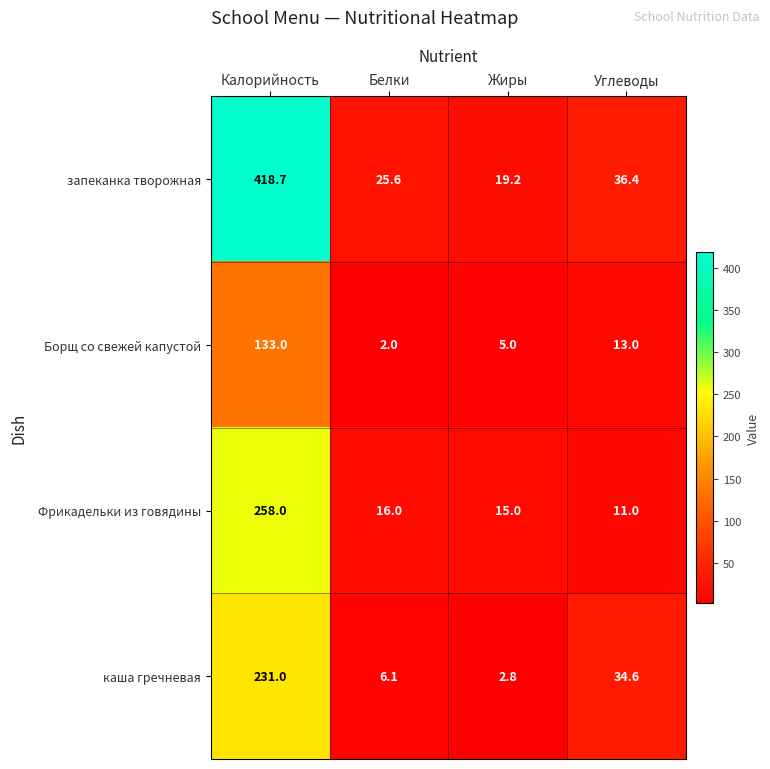

At how many categories does at least one series exceed 331?

1